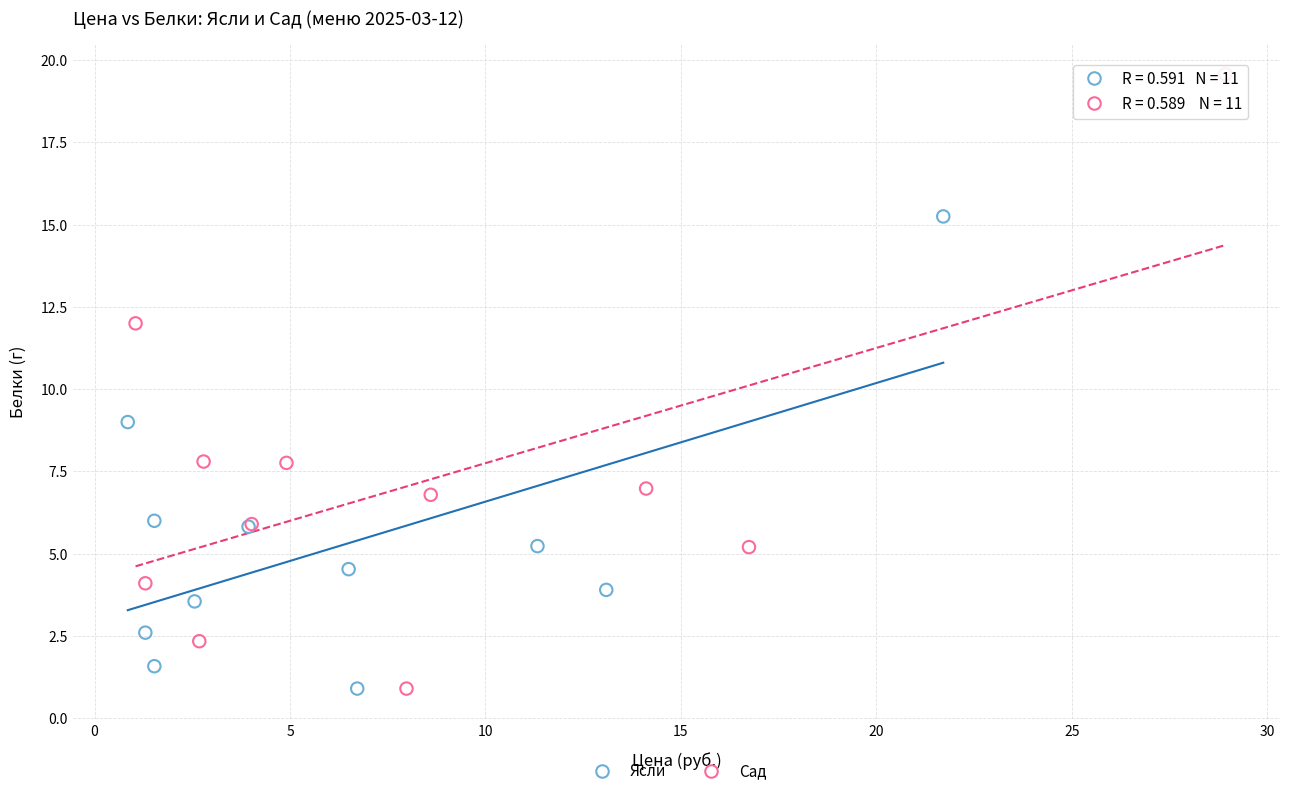

Which series has the widest spread of Y values?

Сад